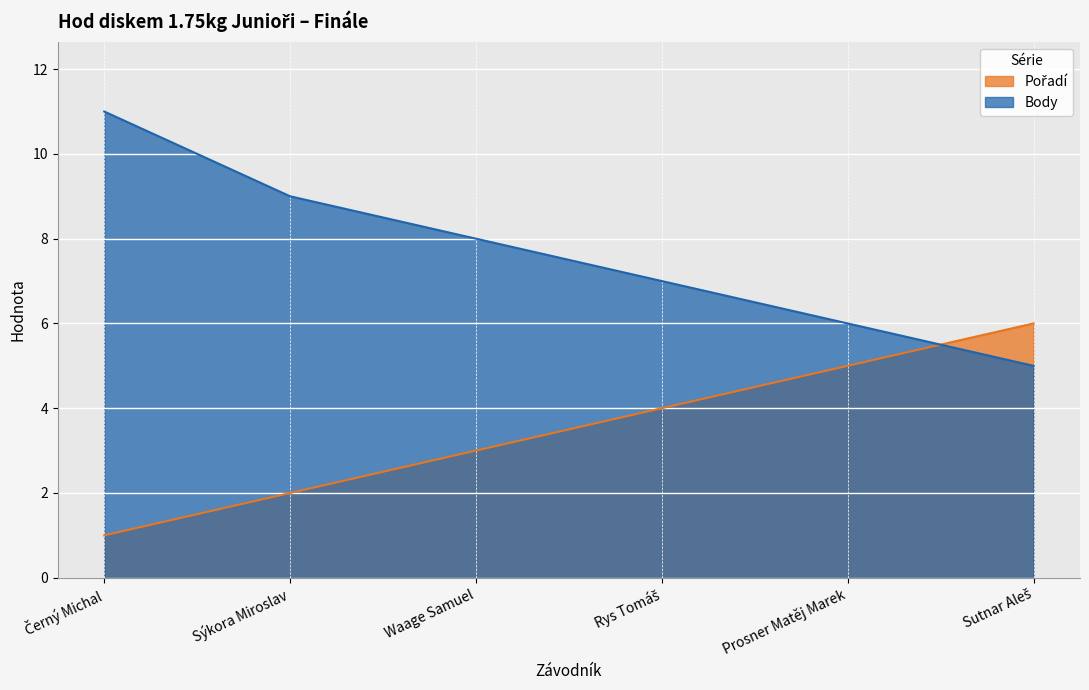

What is the total value across all series at Sýkora Miroslav?

11